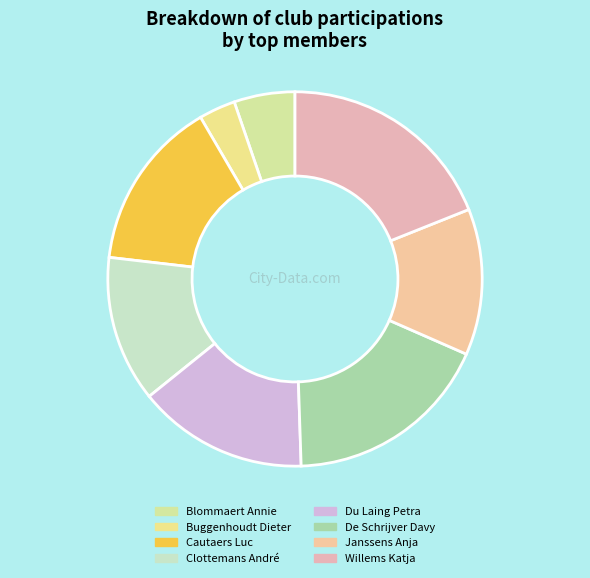

True or false: Cautaers Luc accounts for 15% of the total.

True